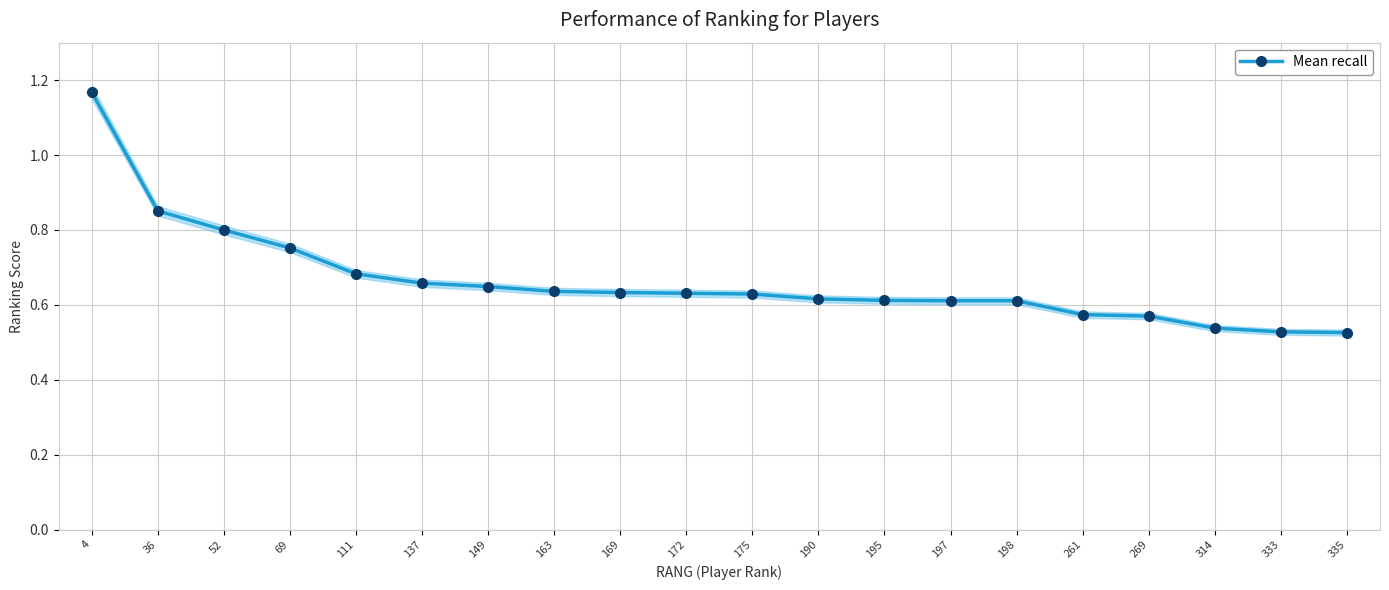

What is the ratio of the value at 137 to the value at 198?

1.1